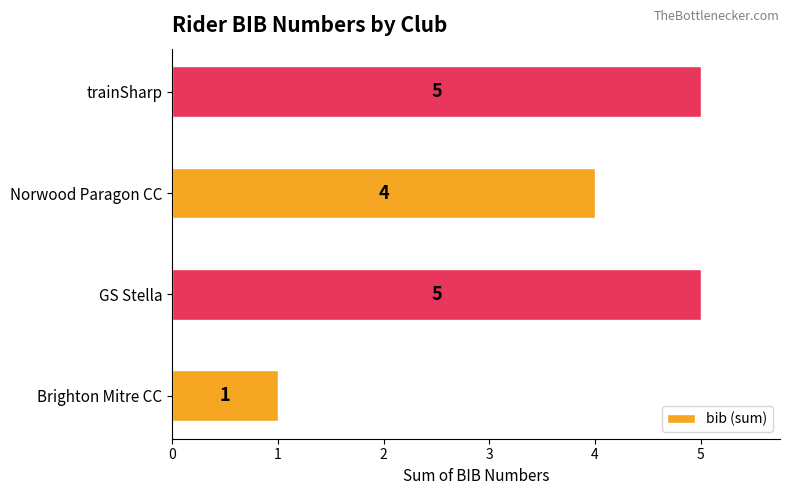

The chart shows a value of 4 at Norwood Paragon CC. True or false?

True